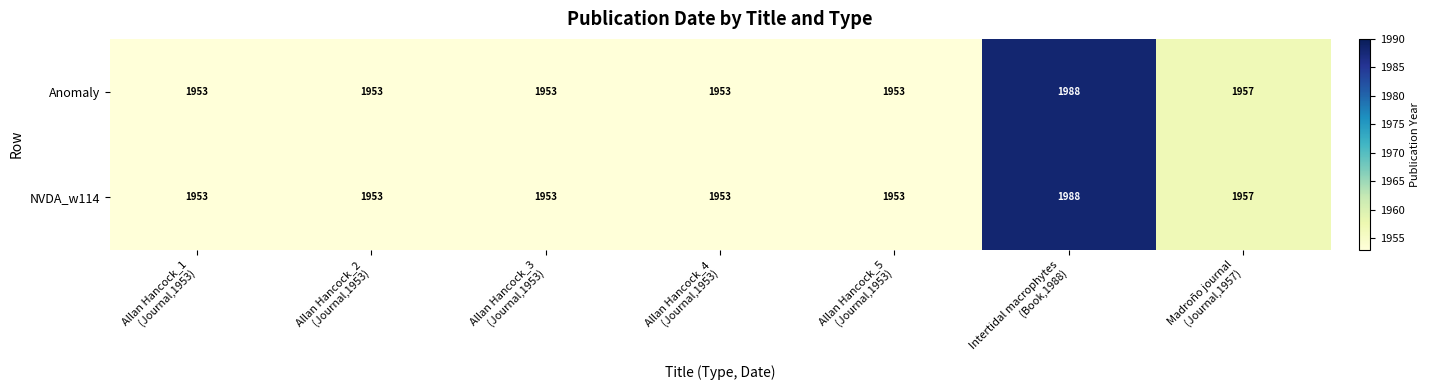

What is the minimum value shown in the chart?

1953